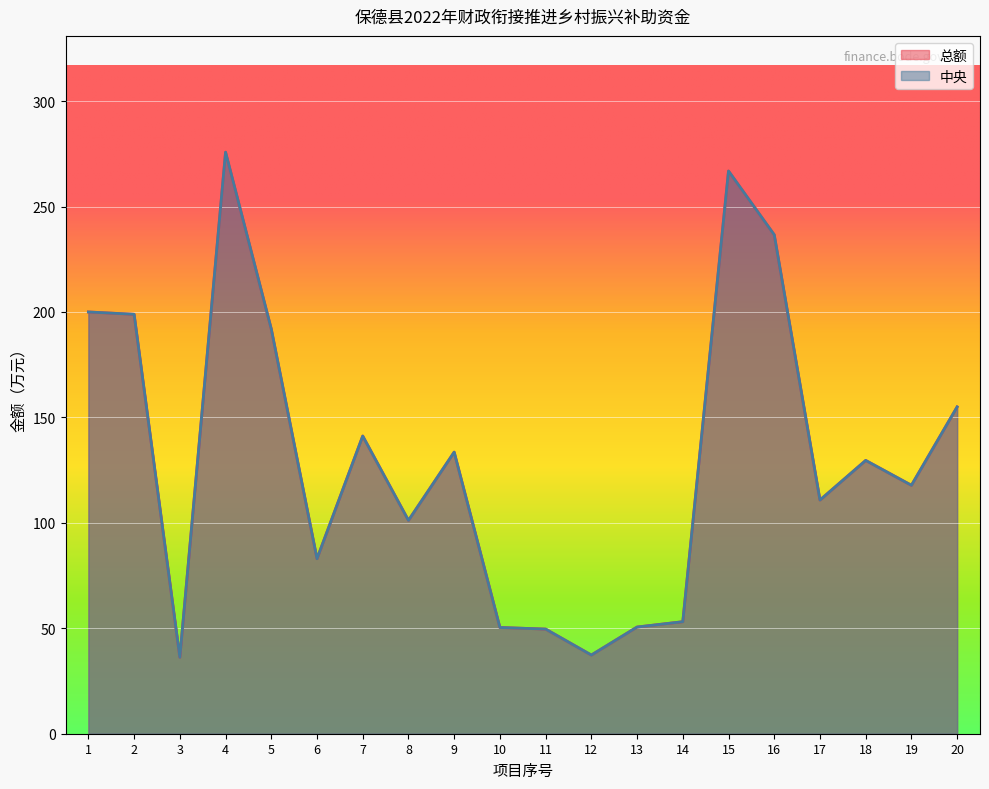

Reading right to left, transcribe all the data shown in this chart.

总额: 155.0	117.8	129.6	110.8	236.6	266.8	53.1	50.6	37.3	49.6	50.4	133.5	101.2	141.2	83.0	191.9	275.8	36.2	198.9	200.0
中央: 155.0	117.8	129.6	110.8	236.6	266.8	53.1	50.6	37.3	49.6	50.4	133.5	101.2	141.2	83.0	191.9	275.8	36.2	198.9	200.0